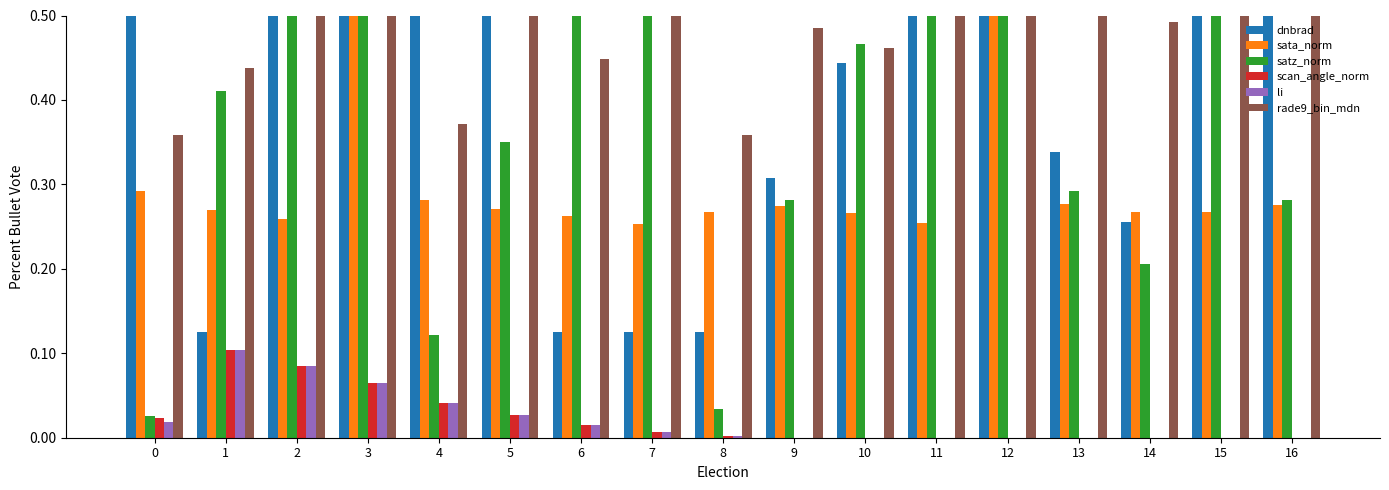

What is the spread (max minus min) of values at 4?

1.0